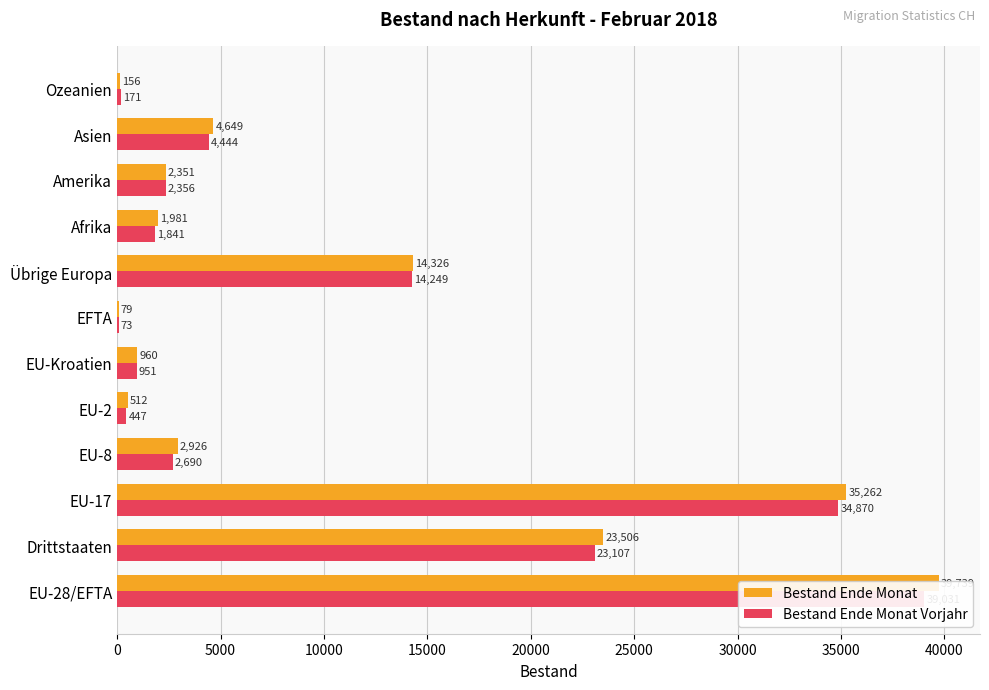

The value of Bestand Ende Monat at EU-17 is 52980. True or false?

False